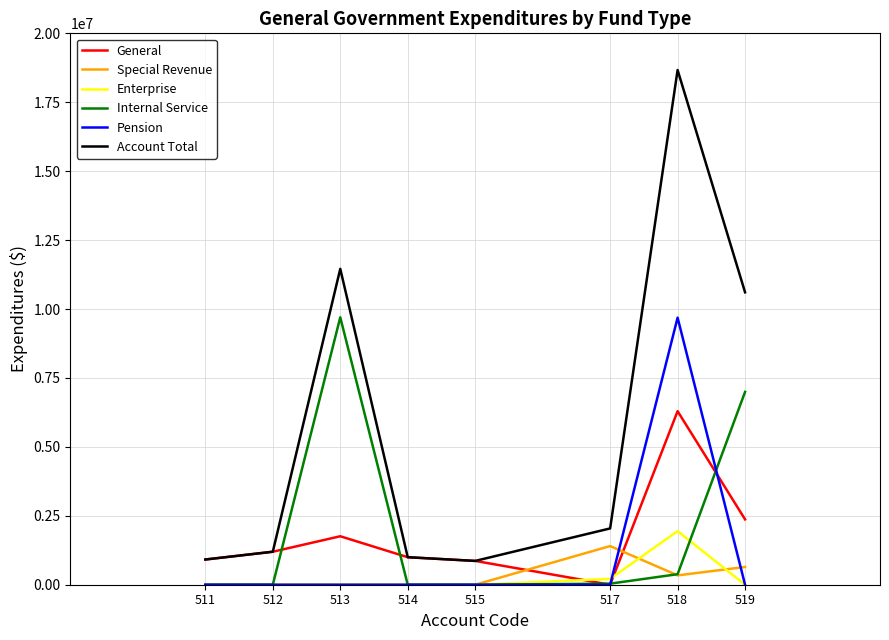

True or false: Account Total and Special Revenue intersect in this chart.

False